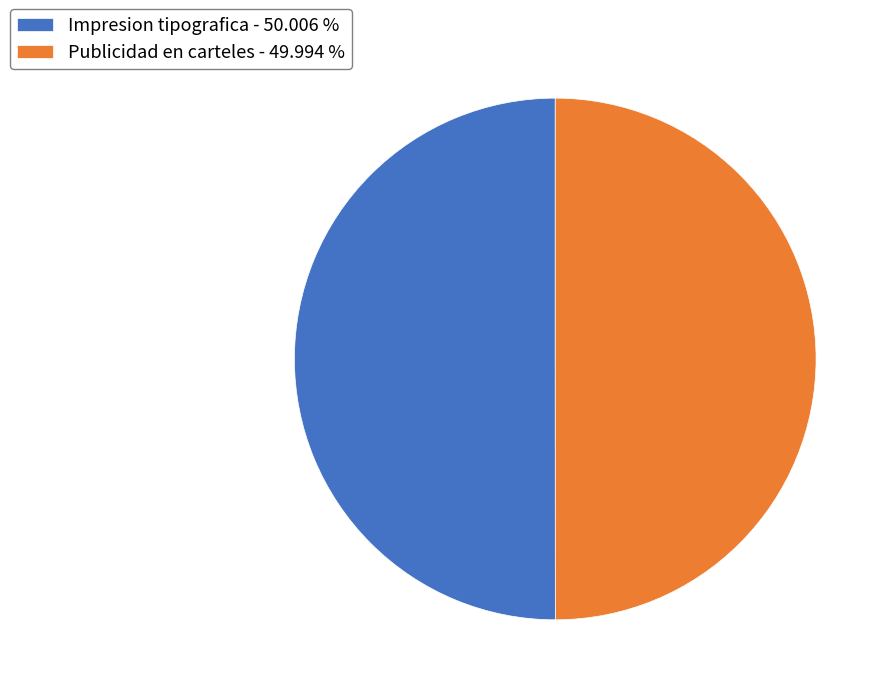

What is the ratio of the value at Impresion tipografica - 50.006 % to the value at Publicidad en carteles - 49.994 %?

1.0